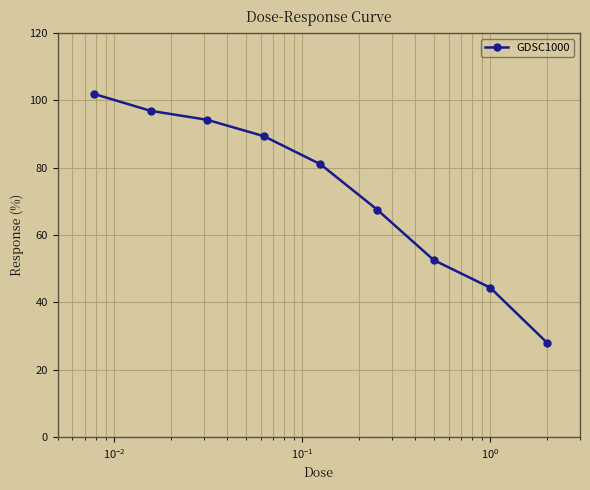

What is the value of the 6th point from the left?

67.6